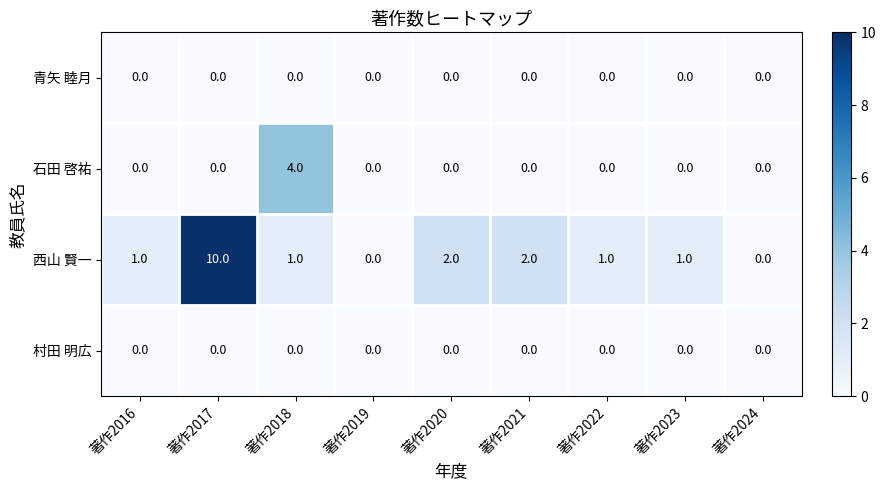

What is the difference between the 西山 賢一 values at 著作2017 and 著作2022?

9